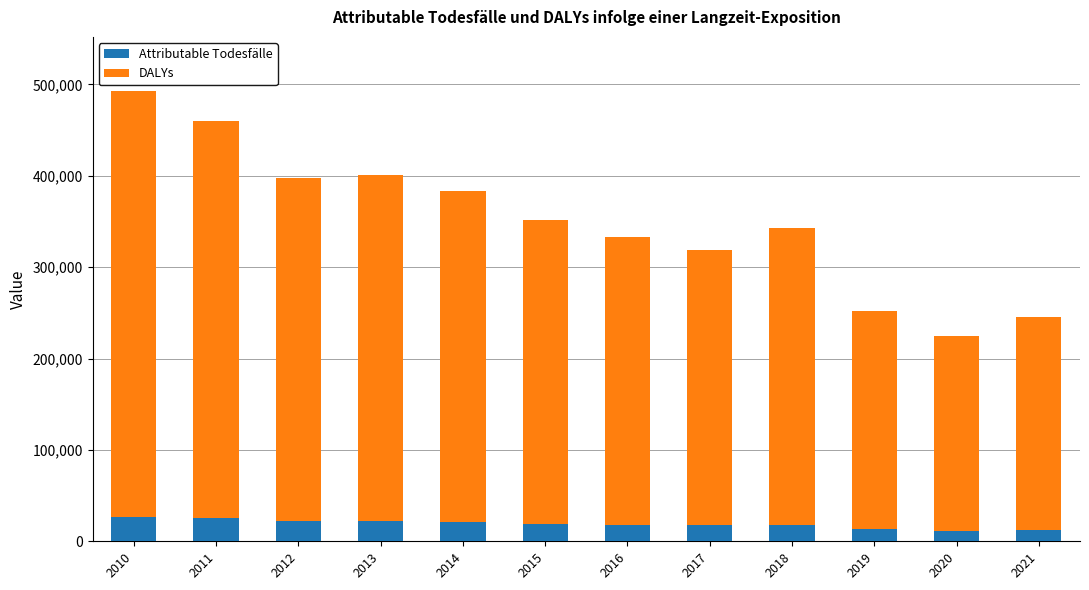

What is the difference between the maximum and minimum values in the Attributable Todesfälle series?

15131